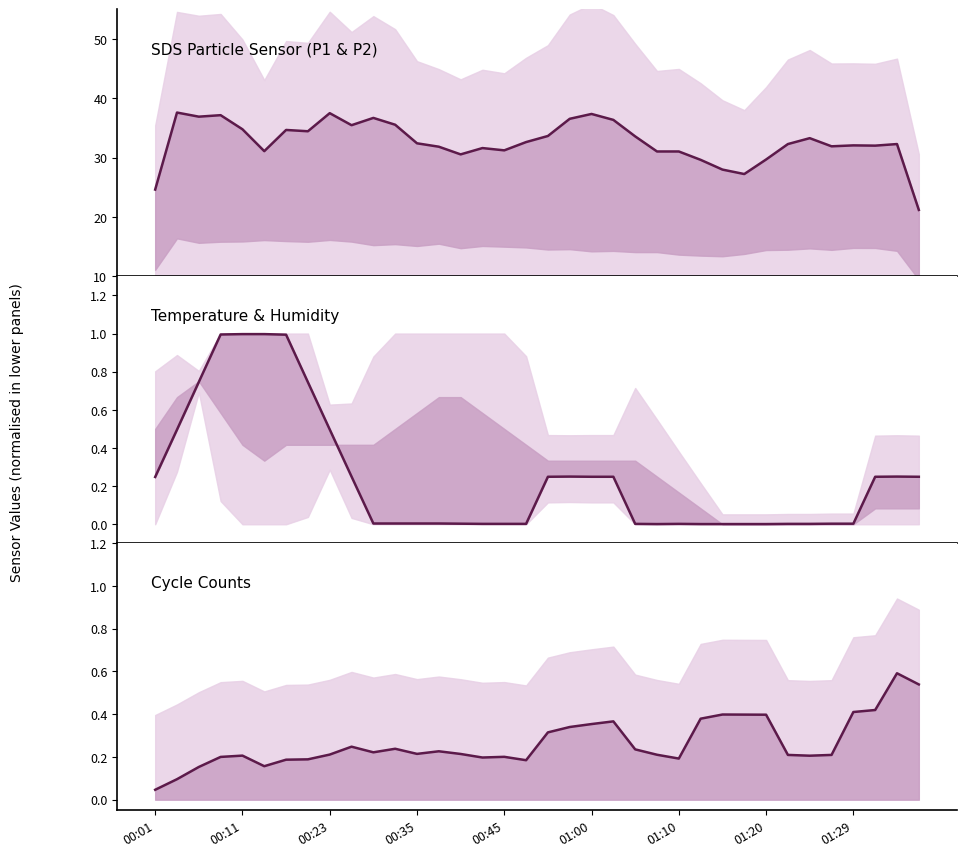

Reading right to left, extract all data points from this chart.

SDS_P1: 21.2	32.3	32.0	32.1	31.9	33.3	32.3	29.7	27.2	28.0	29.6	31.0	31.0	33.6	36.4	37.4	36.5	33.7	32.6	31.2	31.6	30.6	31.8	32.4	35.5	36.7	35.5	37.5	34.4	34.7	31.1	34.8	37.2	36.9	37.6	24.6
Temp (norm): 0.2	0.2	0.2	0.0	0.0	0.0	0.0	0.0	0.0	0.0	0.0	0.0	0.0	0.0	0.2	0.2	0.2	0.2	0.0	0.0	0.0	0.0	0.0	0.0	0.0	0.0	0.2	0.5	0.7	1.0	1.0	1.0	1.0	0.7	0.5	0.2
Max_cycle (norm): 0.5	0.6	0.4	0.4	0.2	0.2	0.2	0.4	0.4	0.4	0.4	0.2	0.2	0.2	0.4	0.4	0.3	0.3	0.2	0.2	0.2	0.2	0.2	0.2	0.2	0.2	0.2	0.2	0.2	0.2	0.2	0.2	0.2	0.2	0.1	0.0